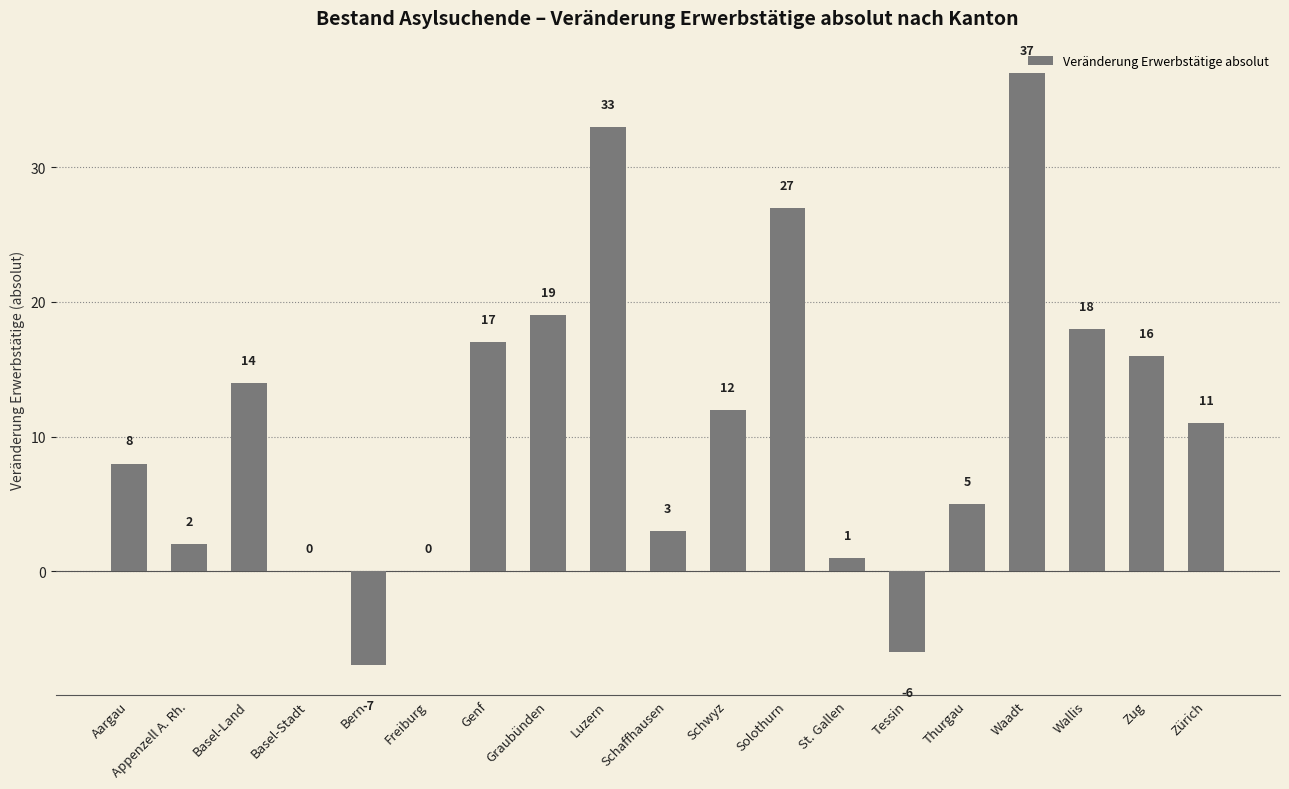

At which label is the value closest to 15?

Basel-Land